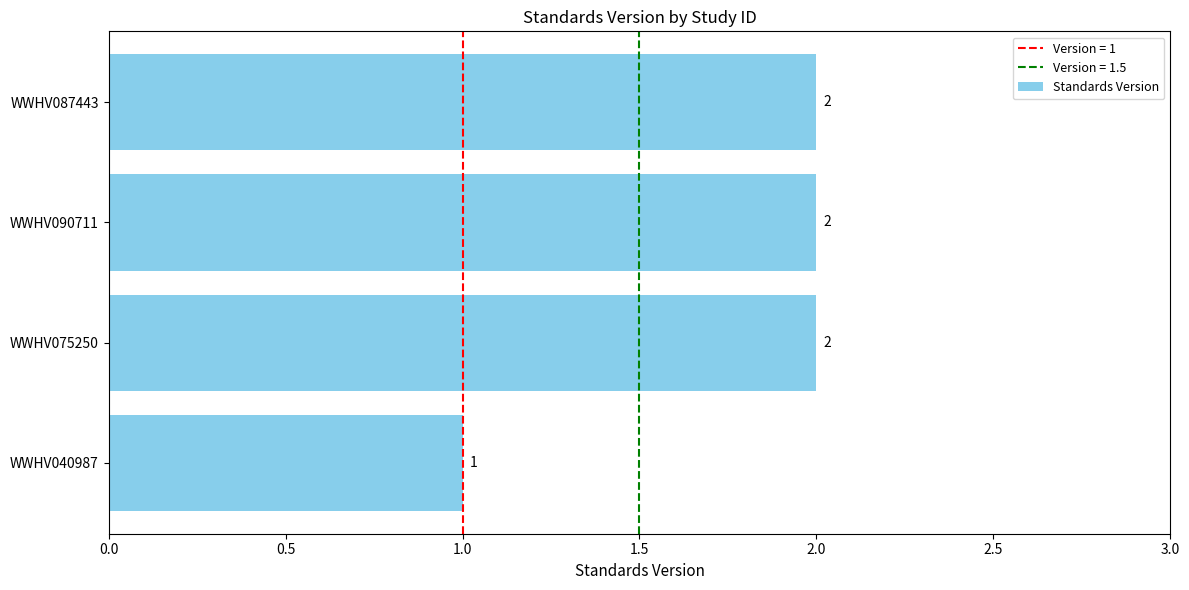

Is it true that the value at WWHV090711 is 0?

False